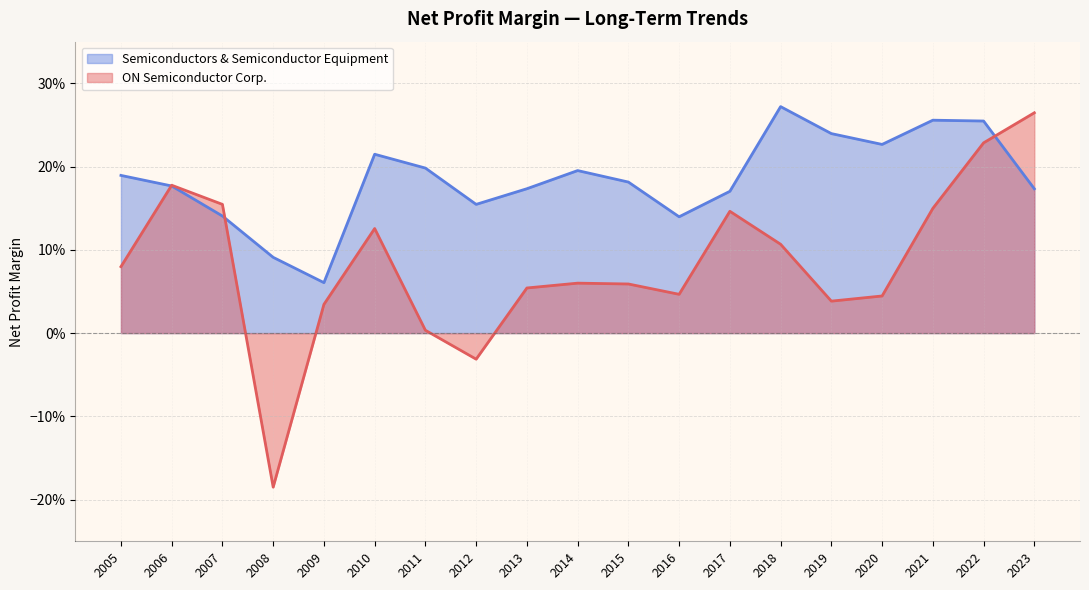

Count the Semiconductors & Semiconductor Equipment values in the range 0 to 1.

19